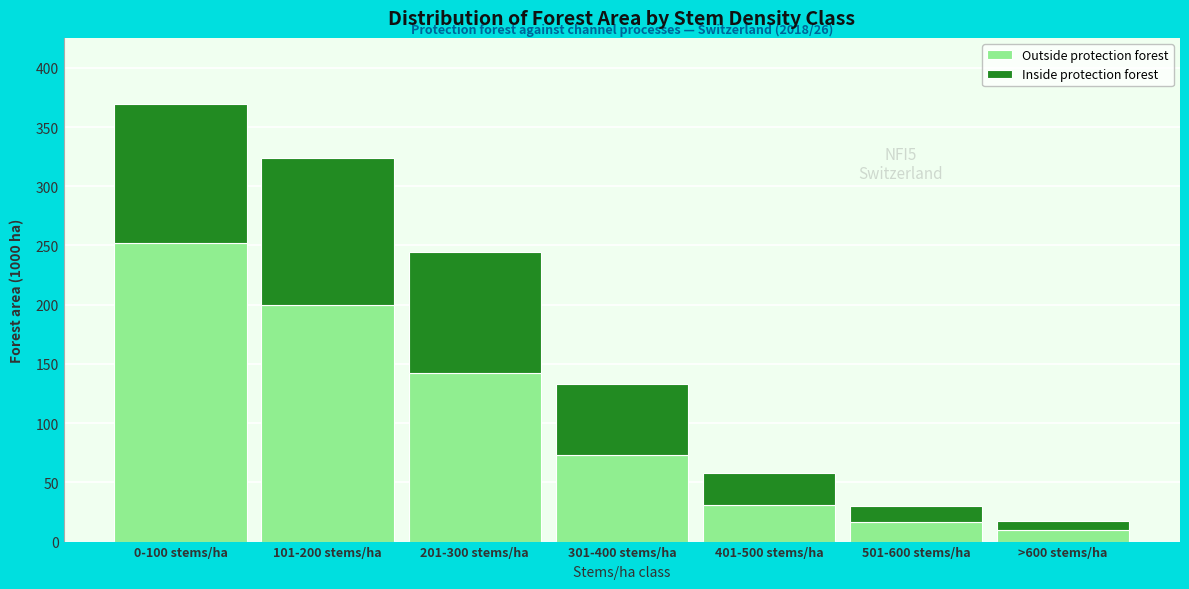

Reading right to left, list the values for the Outside protection forest series.

9.9	16.5	30.7	73.3	142.1	200.1	252.4